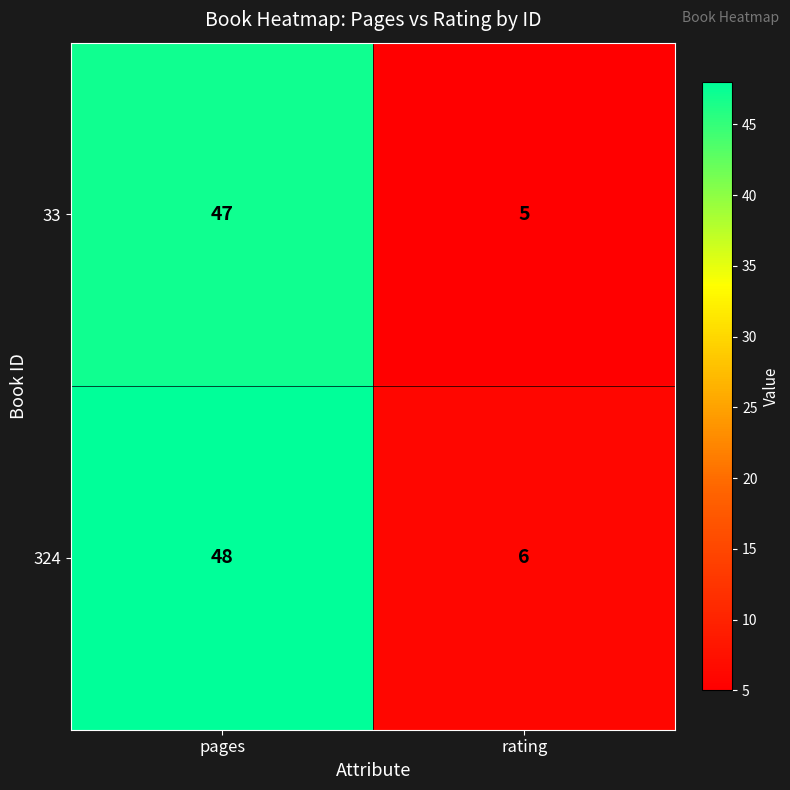

What is the maximum value shown in the chart?

48